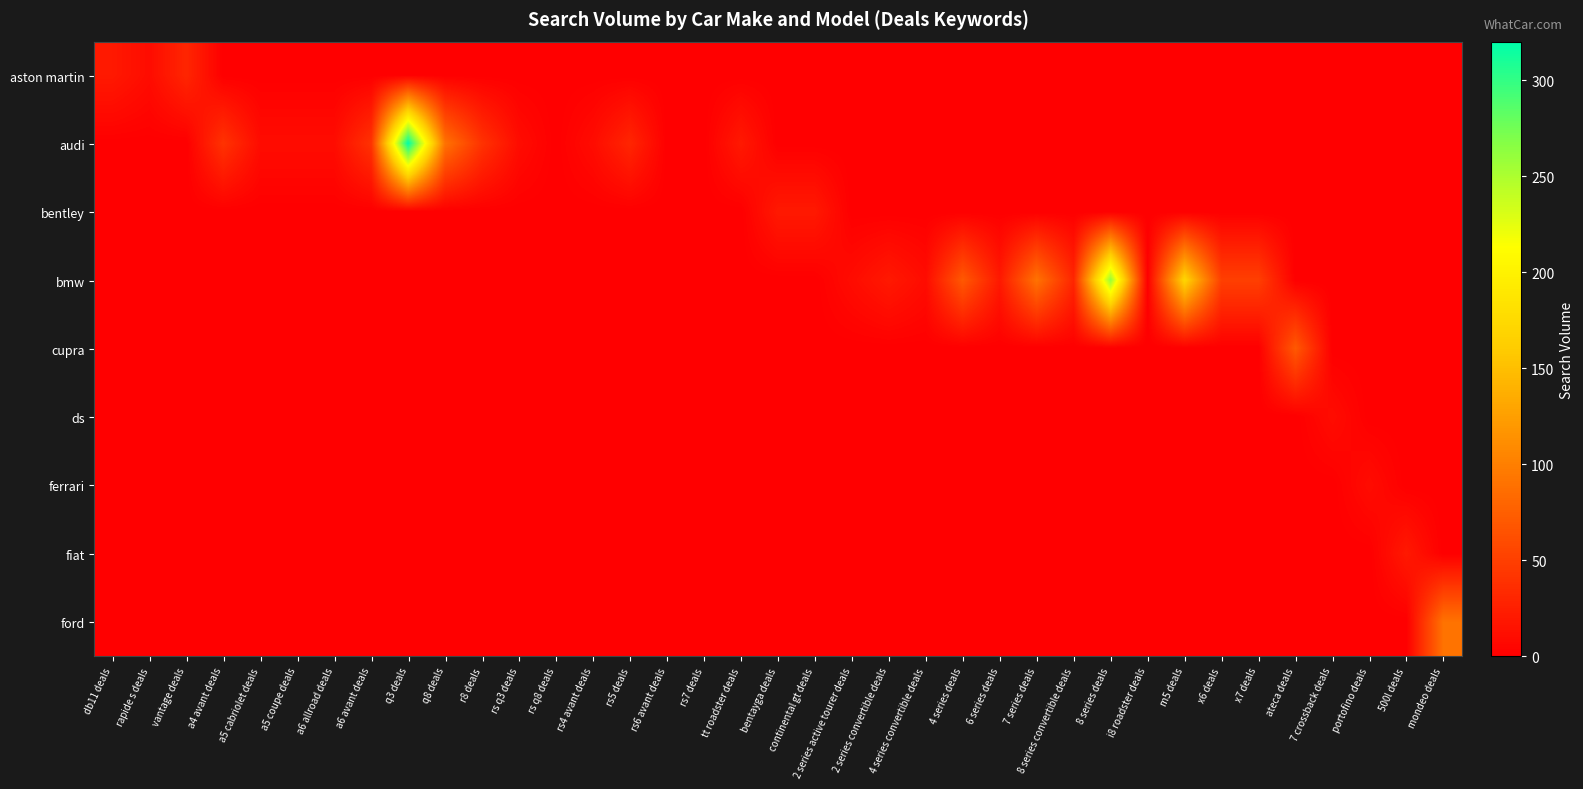

Between rs7 deals and rapide s deals, which is larger?

rapide s deals